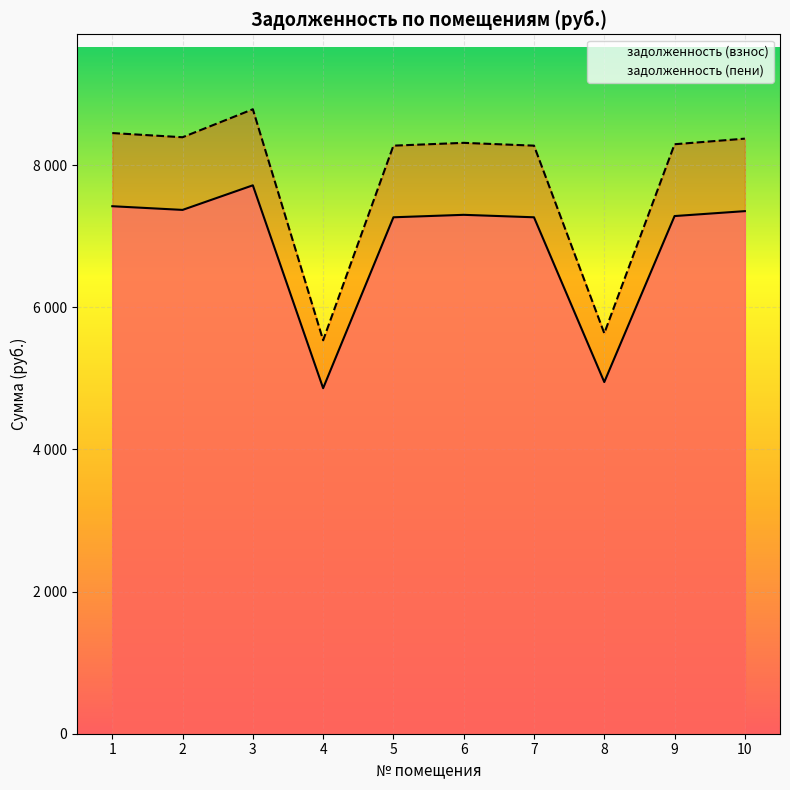

At which category does задолженность (взнос) reach its first local valley?

2